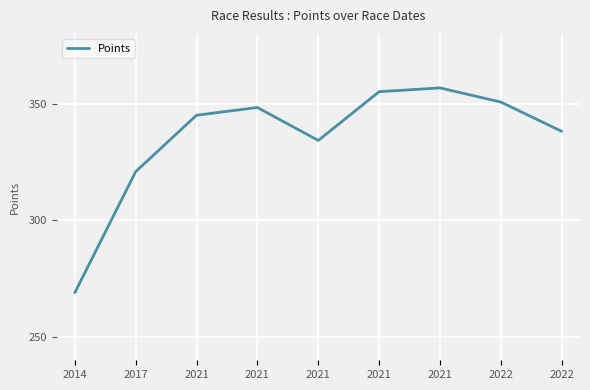

What is the minimum value shown in the chart?

269.0